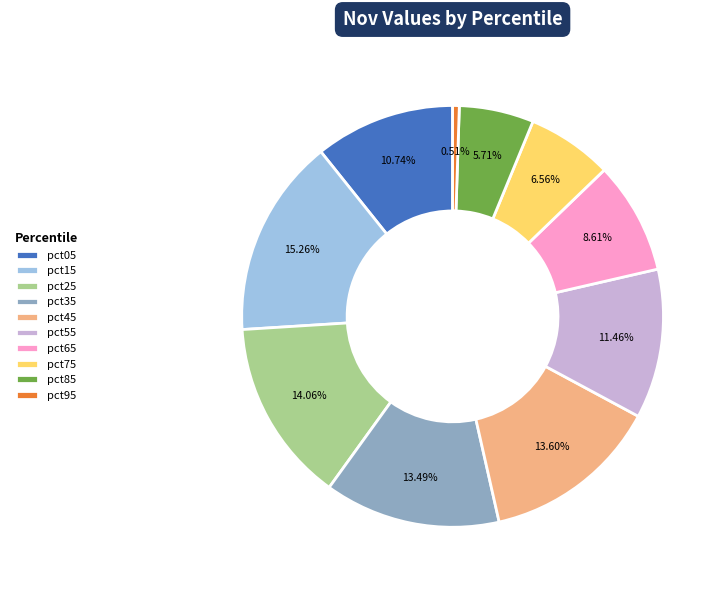

What portion of the pie excludes pct75?

93.4%